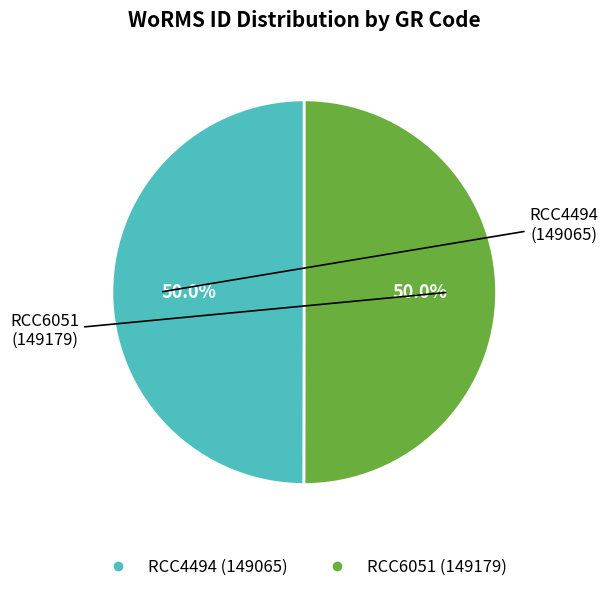

Is the sum of RCC4494 and RCC6051 greater than half?

Yes